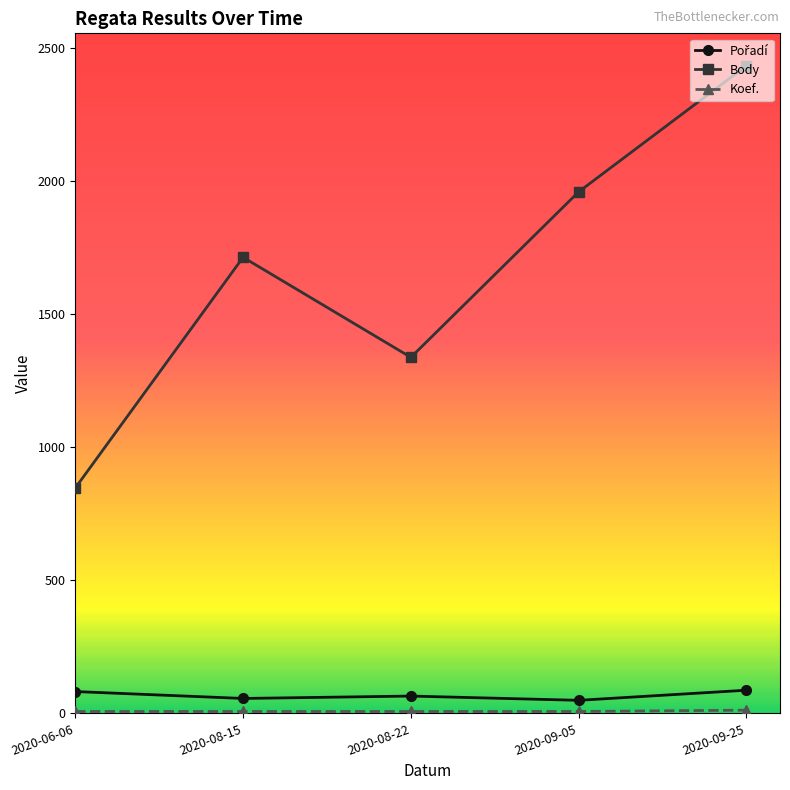

Which series changed the most between 2020-08-15 and 2020-09-25?

Body